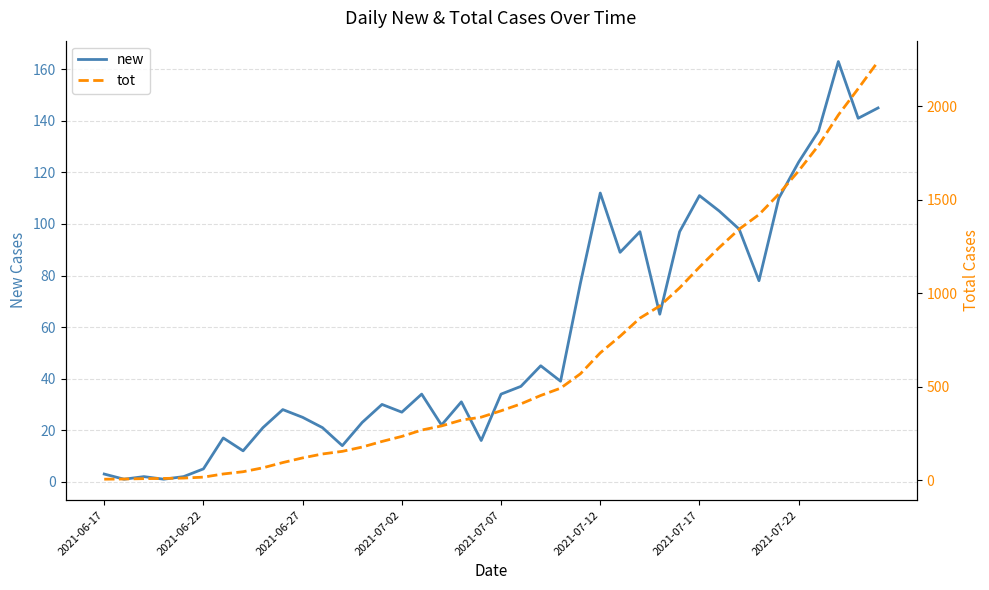

What is the difference between the highest and lowest values at 13?

154